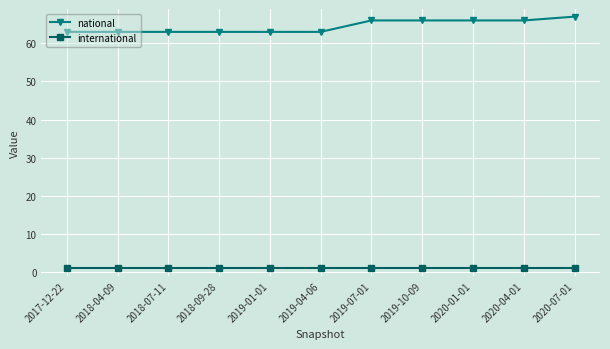

Rank the series by their average value, from lowest to highest.

international, national